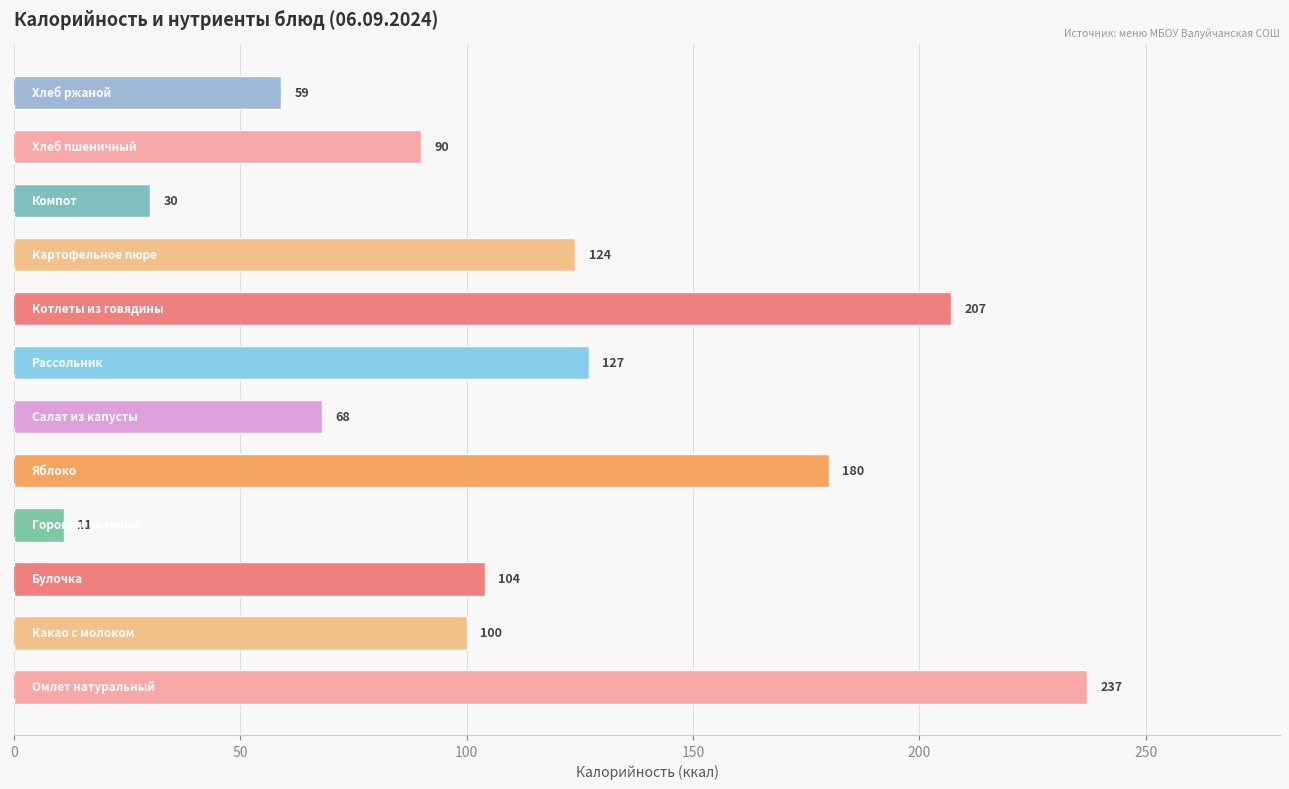

Reading top to bottom, extract all data points from this chart.

59	90	30	124	207	127	68	180	11	104	100	237